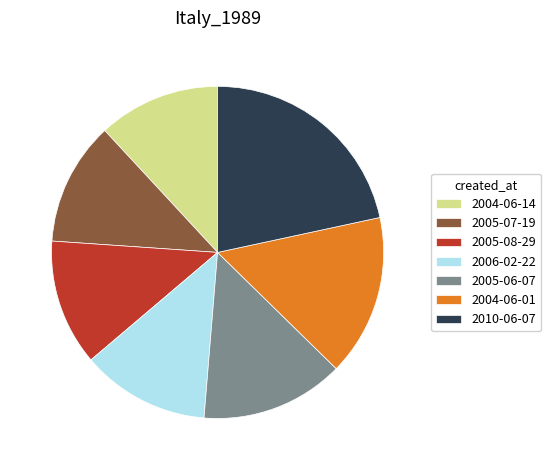

How many slices are in this pie chart?

7